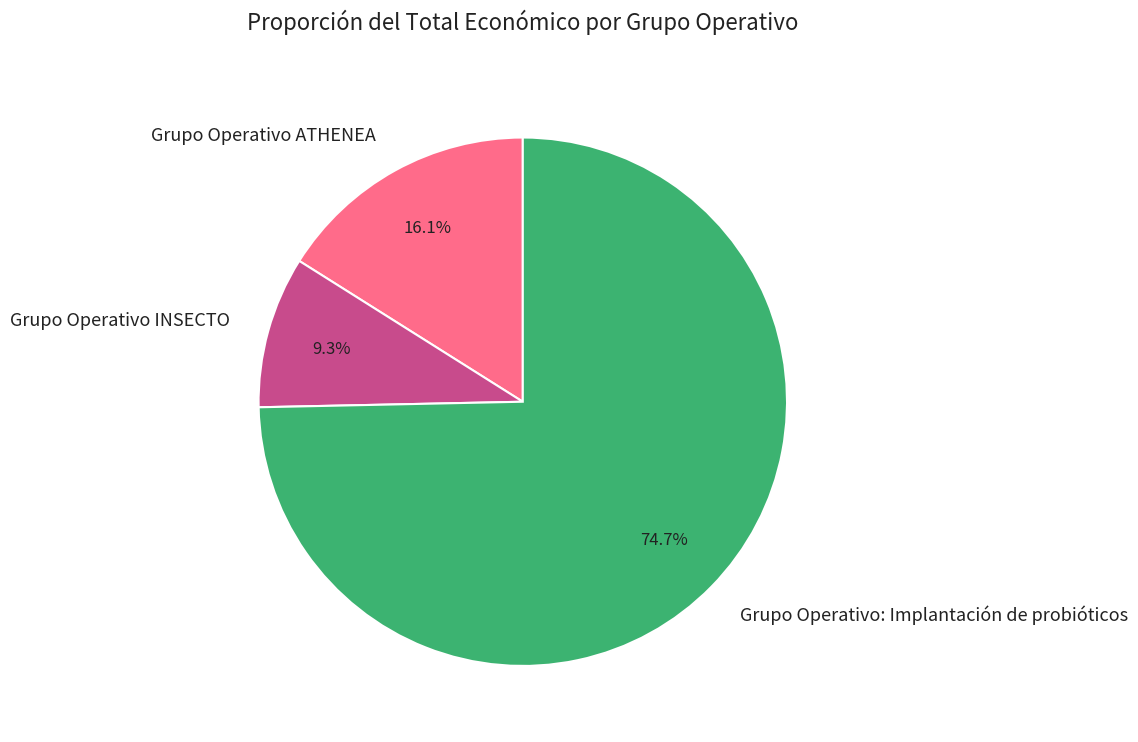

Is it true that Grupo Operativo INSECTO is 9% of the pie?

True